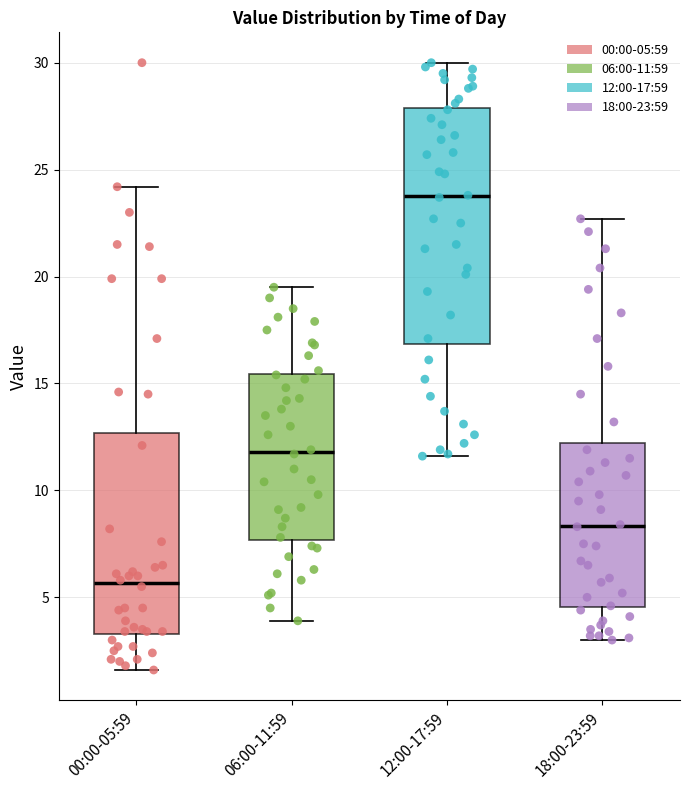

Which box's median line is the lowest?

00:00-05:59